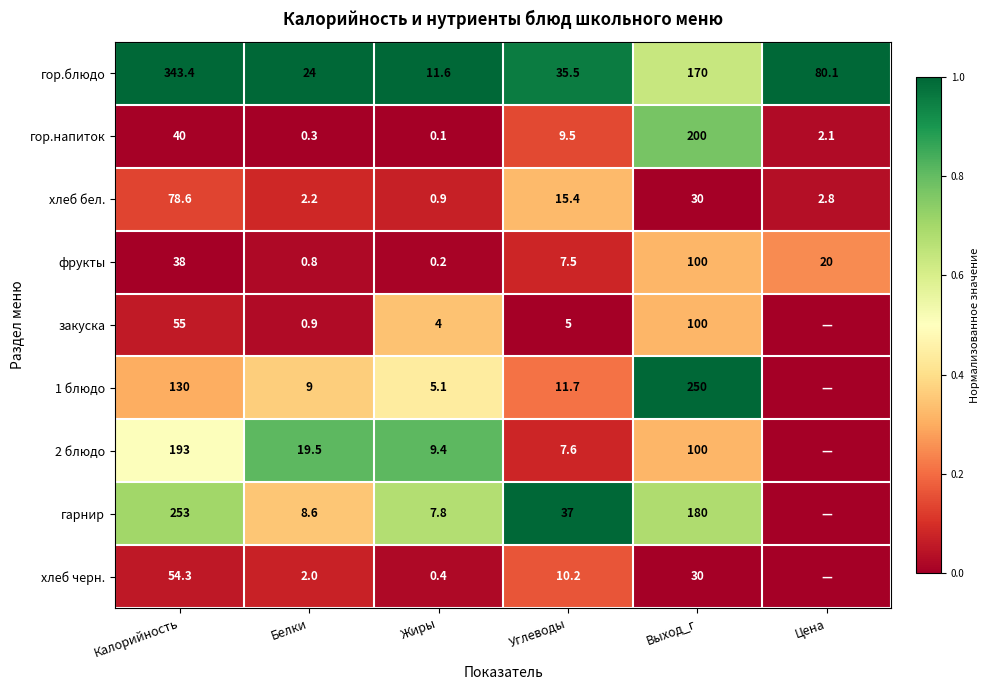

How many distinct data groups are displayed?

9